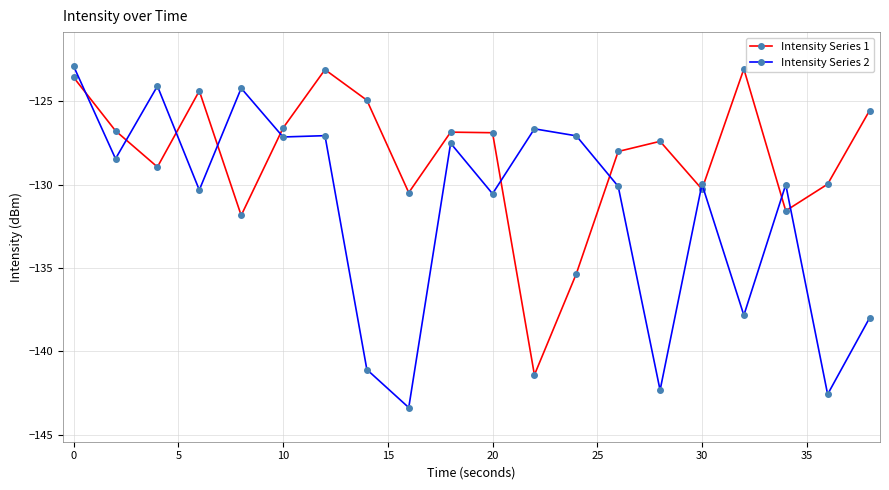

What is the sum of all Intensity Series 2 values?

-2631.1